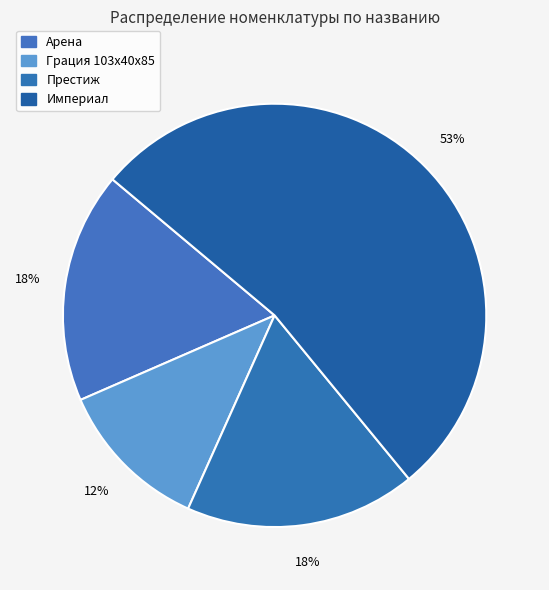

What is the smallest slice in the pie chart?

Грация 103x40x85